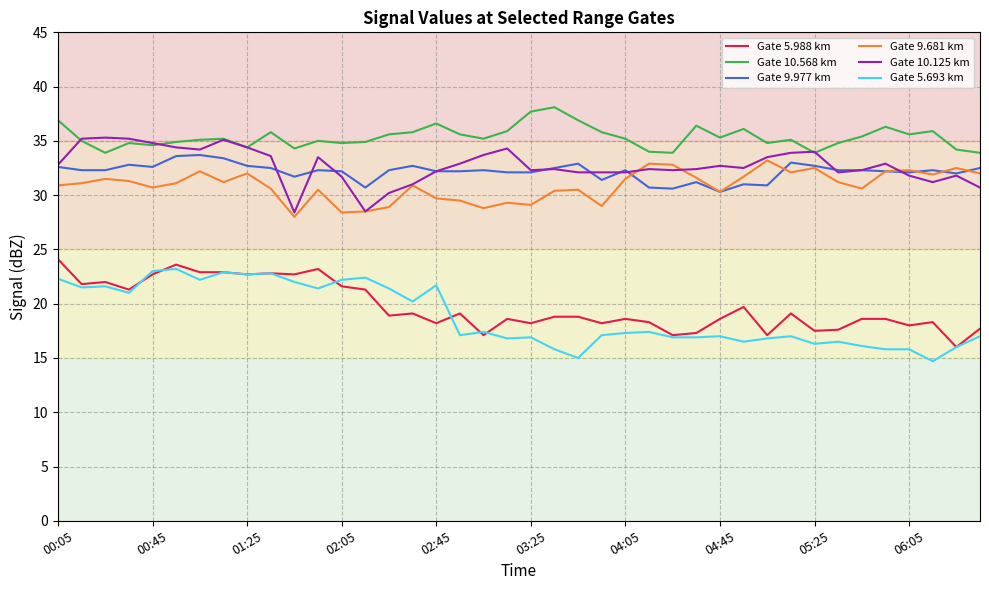

Which series has the largest total across all categories?

Gate 10.568 km